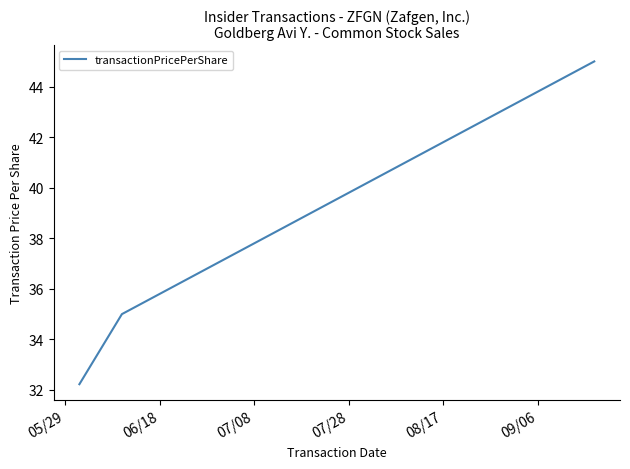

What is the difference between the maximum and second lowest values?

10.0